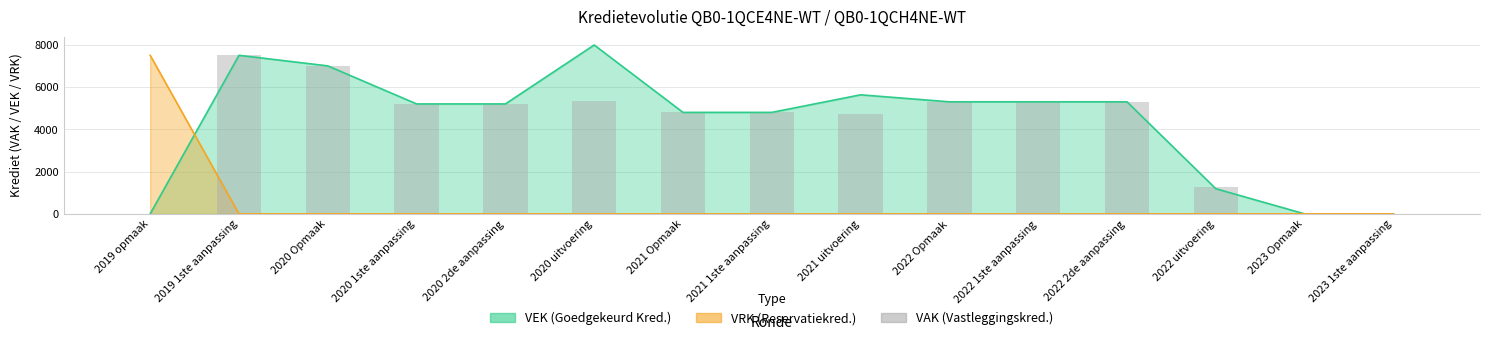

What is the value of the 10th bar from the left?

5300